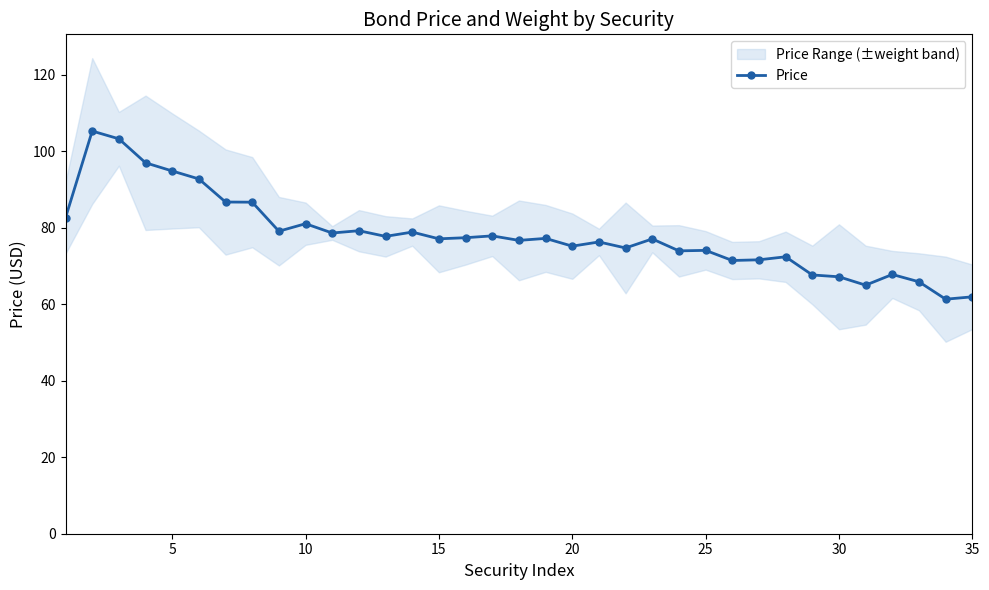

What is the lowest value of the Price series?

61.3